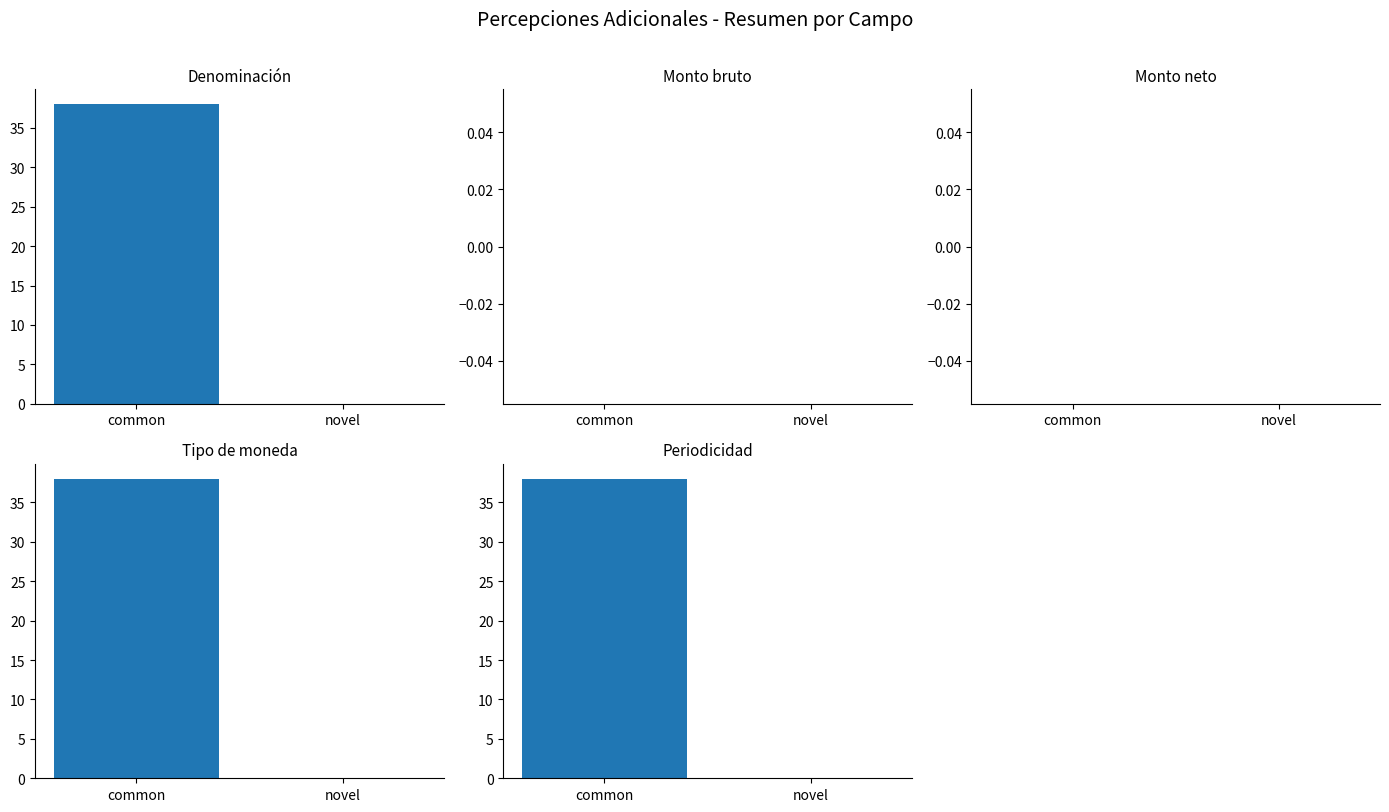

What is the label of the 2nd bar from the left?

novel